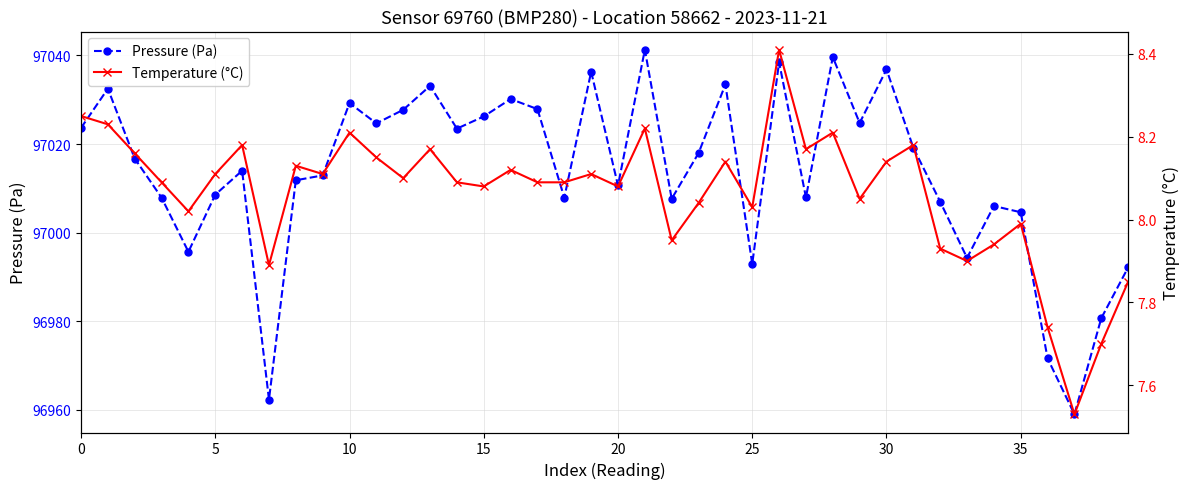

What is the lowest value of the Pressure (Pa) series?

96959.0